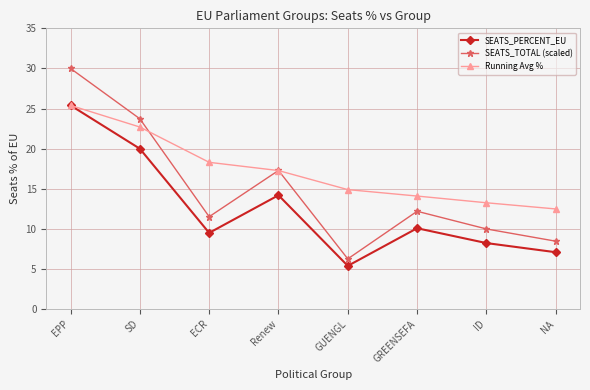

What is the maximum value for SEATS_TOTAL (scaled)?

30.0